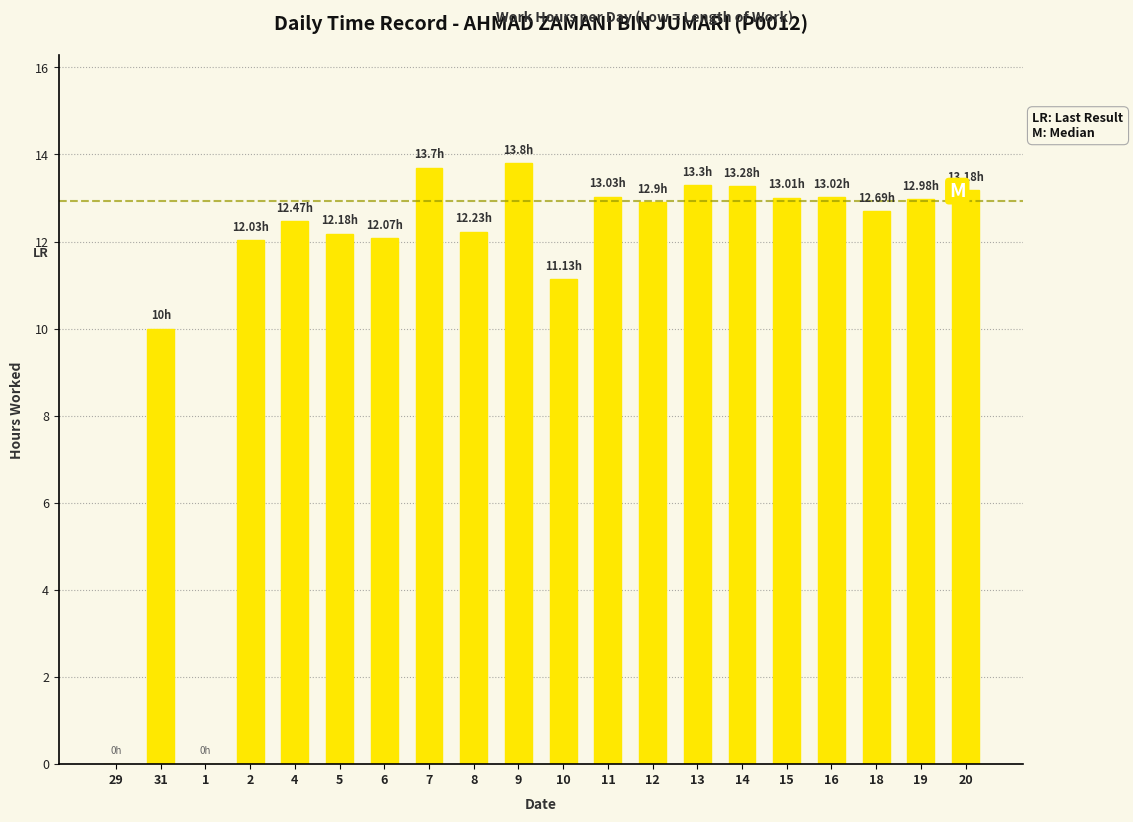

What is the sum of the values at 10 and 4?

23.6